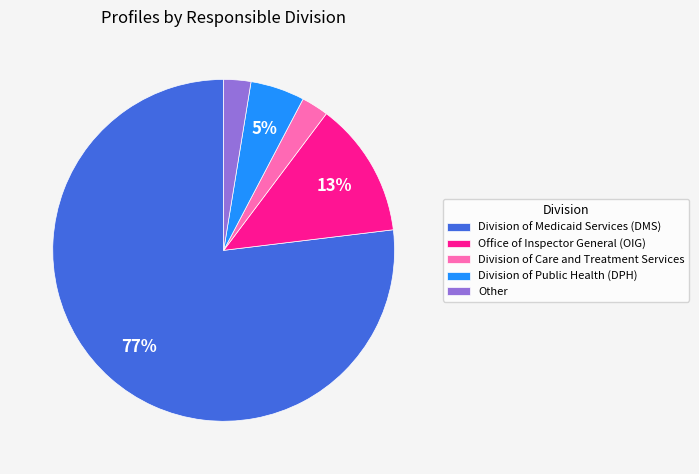

To the nearest percent, what is the average slice percentage?

20%